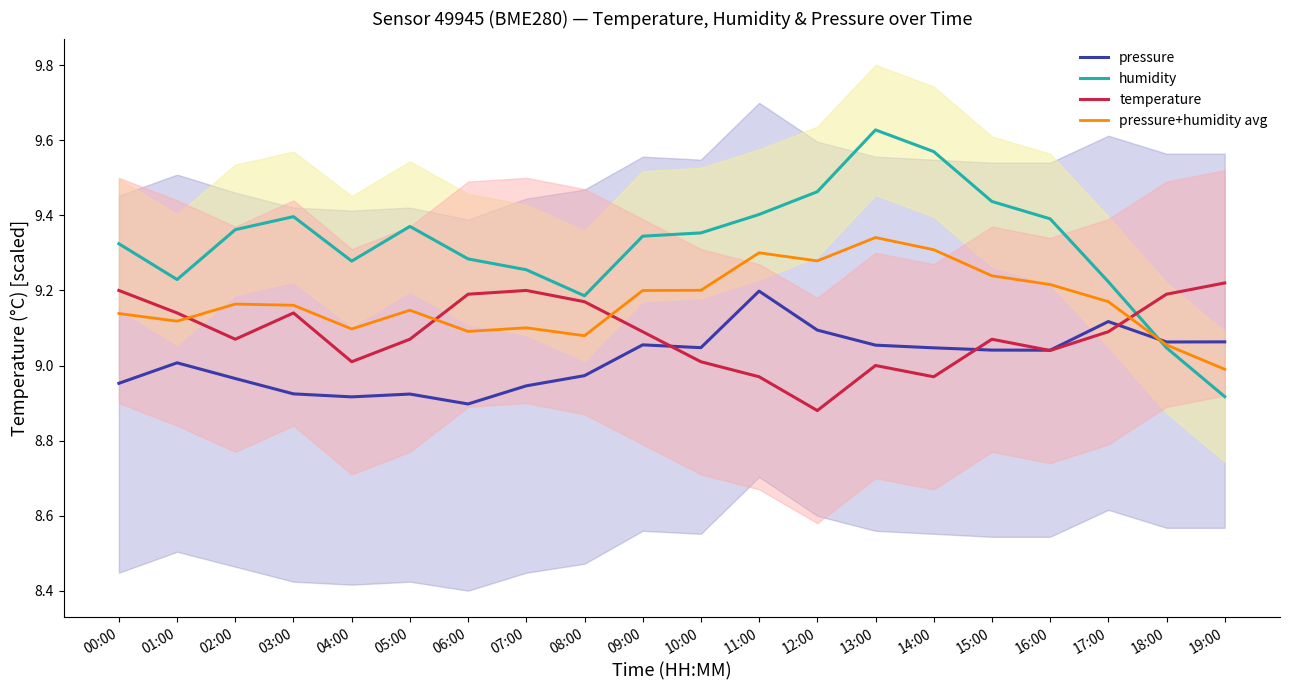

Which category has the highest value in the temperature series?

19:00